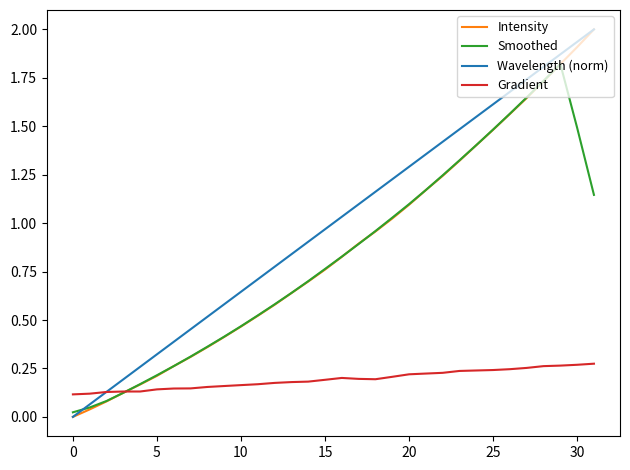

Which series has the largest total across all categories?

Wavelength (norm)